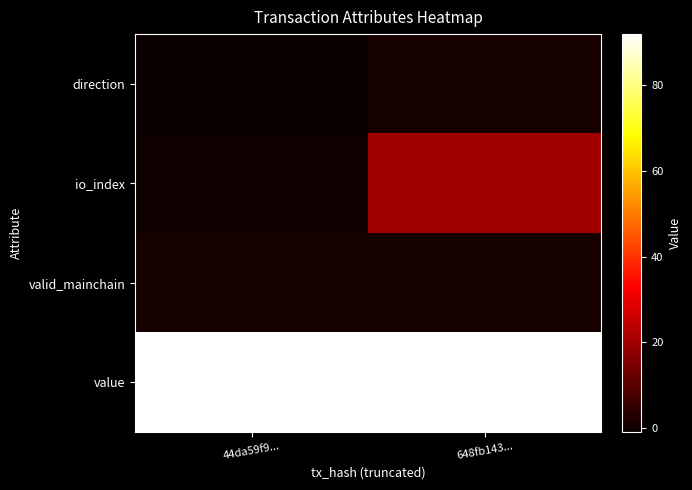

Reading left to right, list all the values displayed in this chart.

direction: 44da59f9...=-1	648fb143...=1
io_index: 44da59f9...=0	648fb143...=20
valid_mainchain: 44da59f9...=1	648fb143...=1
value: 44da59f9...=92	648fb143...=92